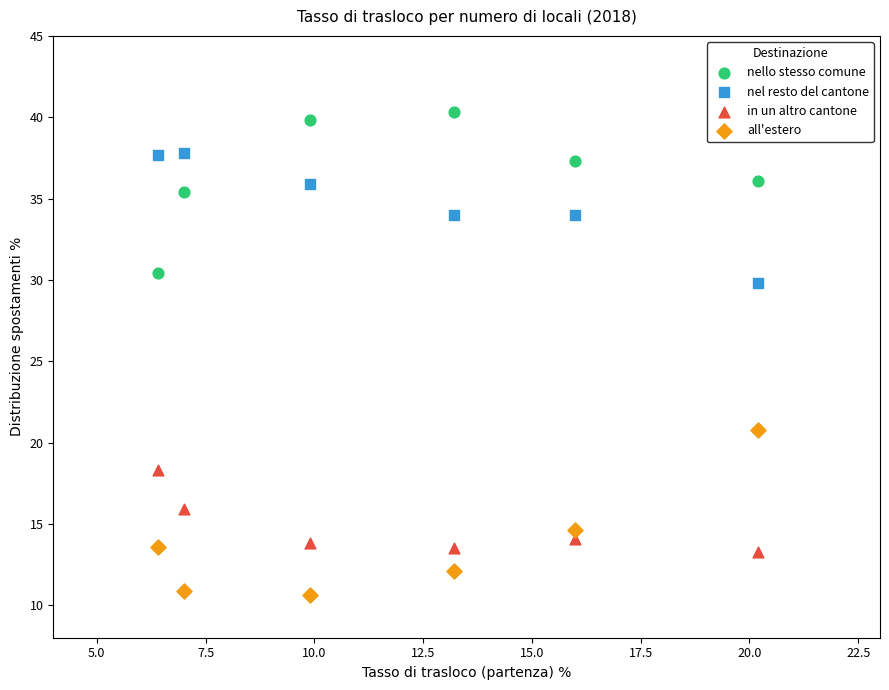

Across all series, what Y value is closest to 25?

20.8